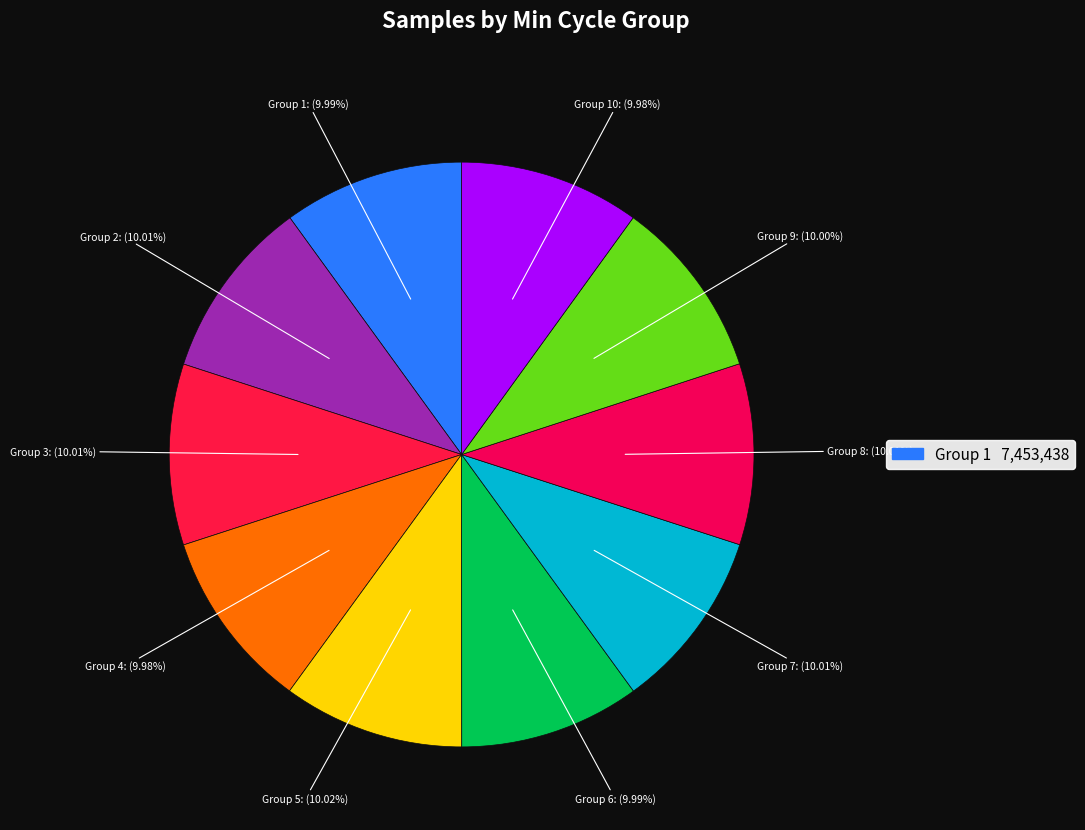

Does any single category account for the majority?

No